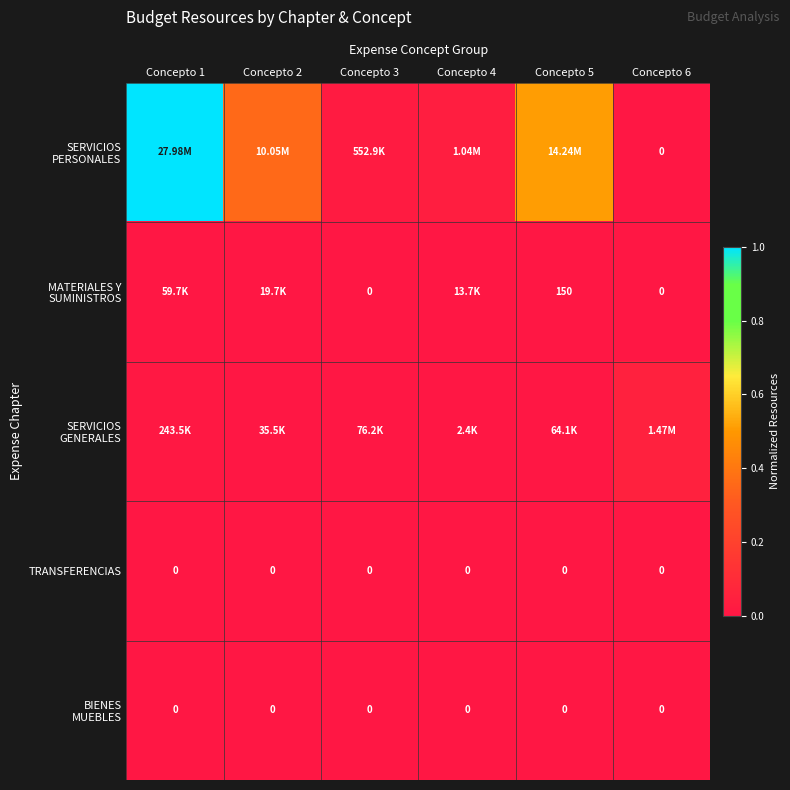

Rank the series by their maximum value, from lowest to highest.

TRANSFERENCIAS, BIENES MUEBLES, MATERIALES Y SUMINISTROS, SERVICIOS GENERALES, SERVICIOS PERSONALES